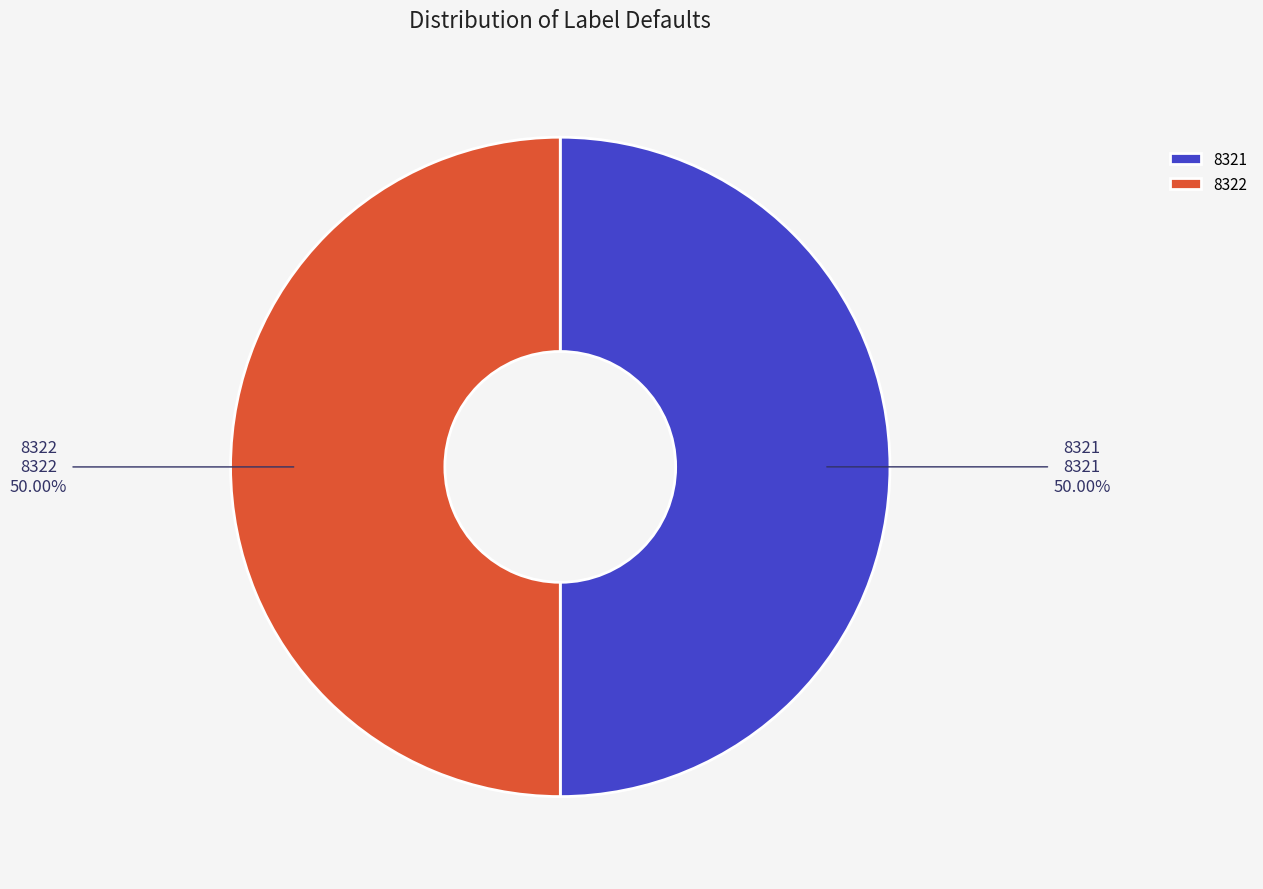

Count the number of slices in the pie.

2